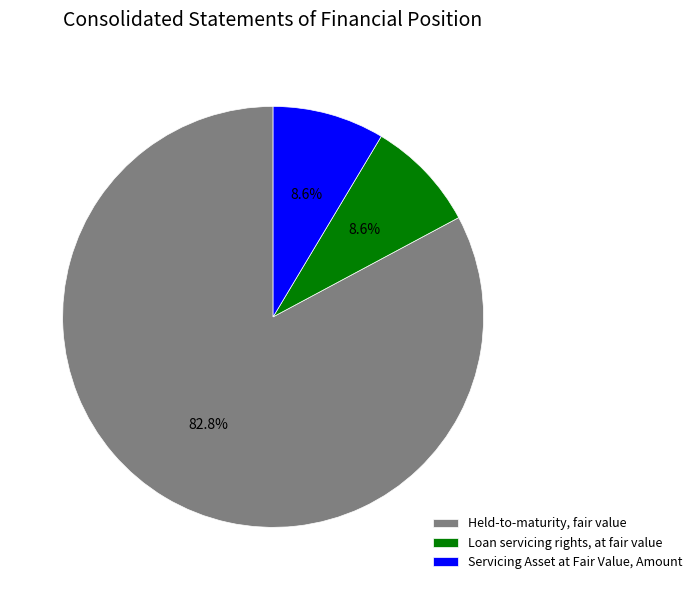

How much of the chart is everything except Servicing Asset at Fair Value, Amount?

91.4%